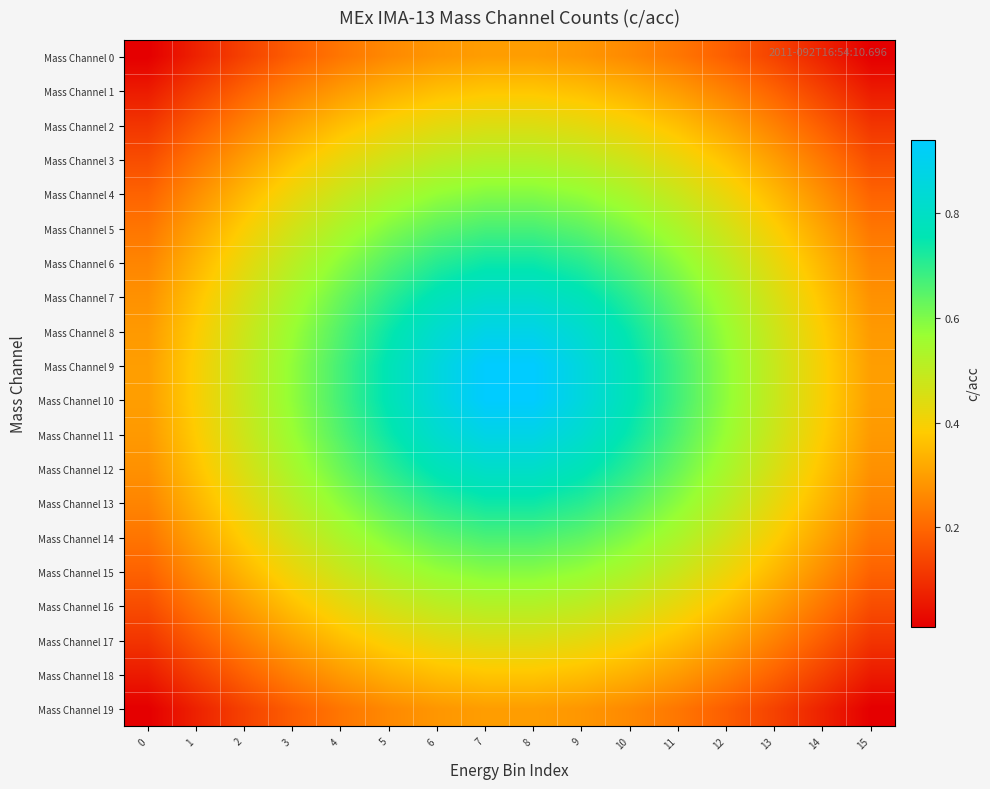

What is the spread (max minus min) of values at 3?

0.4